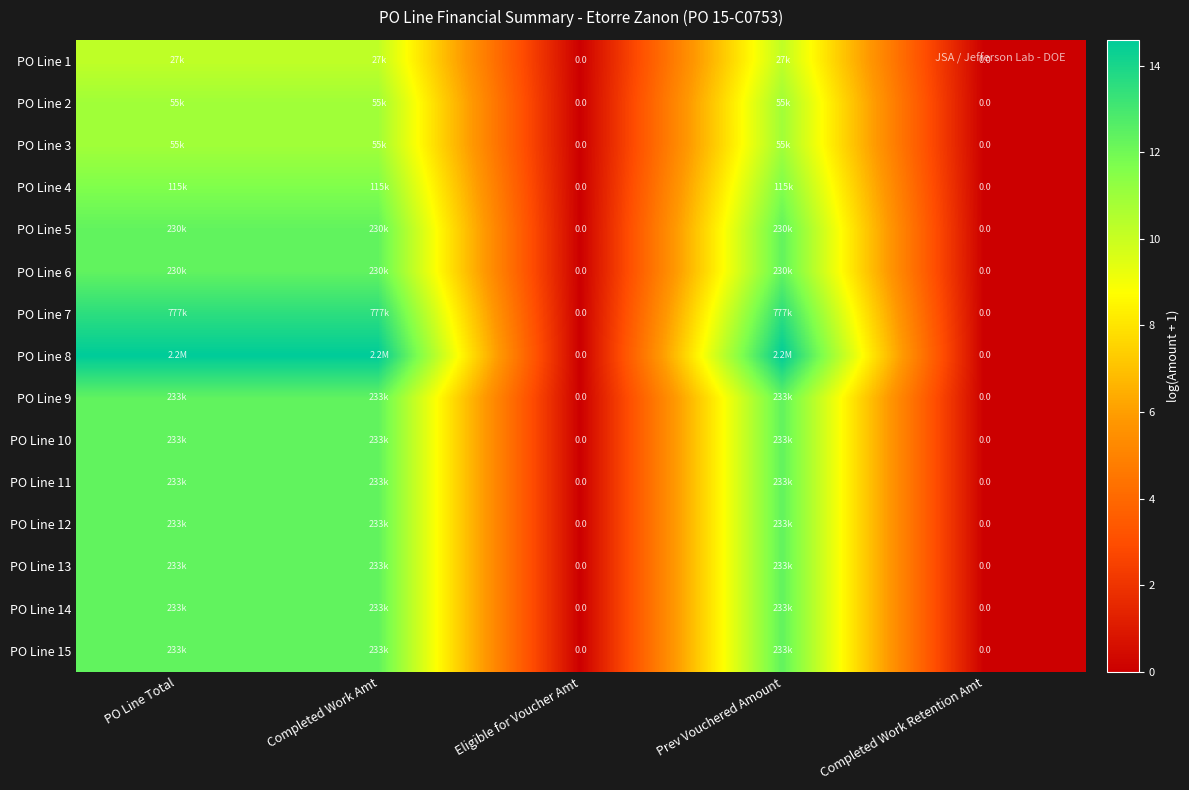

What is the maximum value for PO Line 2?

10.9